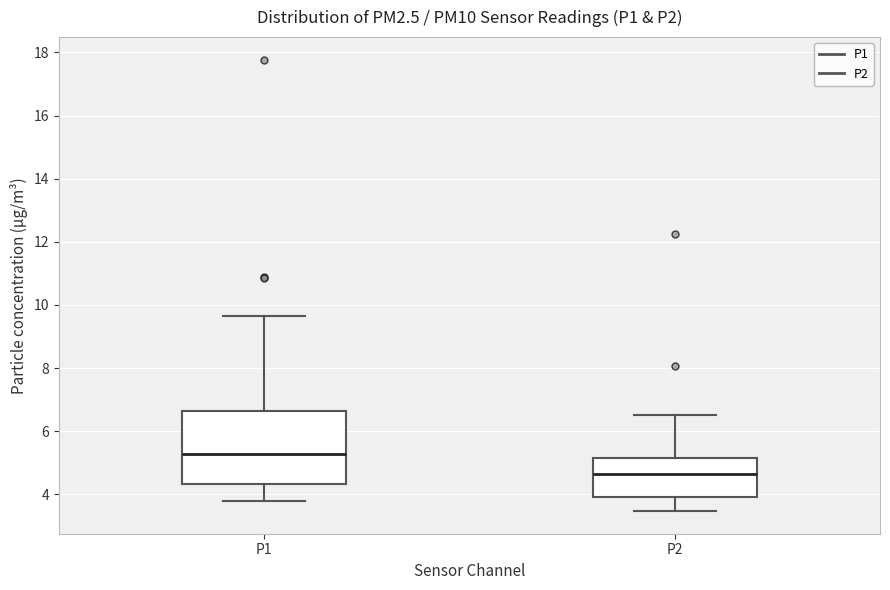

Reading left to right, transcribe this box plot: for each box, give where its median line is, the range the box spans, and where its two whiskers end, as read against the y-axis. The values are not printed on the chart, so give them approximately, as read against the axis.

P1: median 5.2, box 4.4 to 6.6, whiskers 3.8 to 9.6
P2: median 4.6, box 4.0 to 5.2, whiskers 3.4 to 6.6